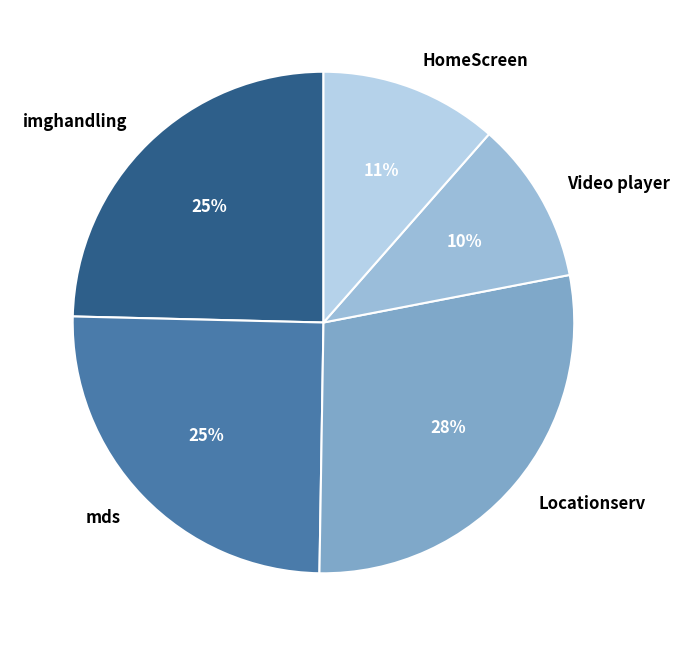

How many segments does this pie chart have?

5